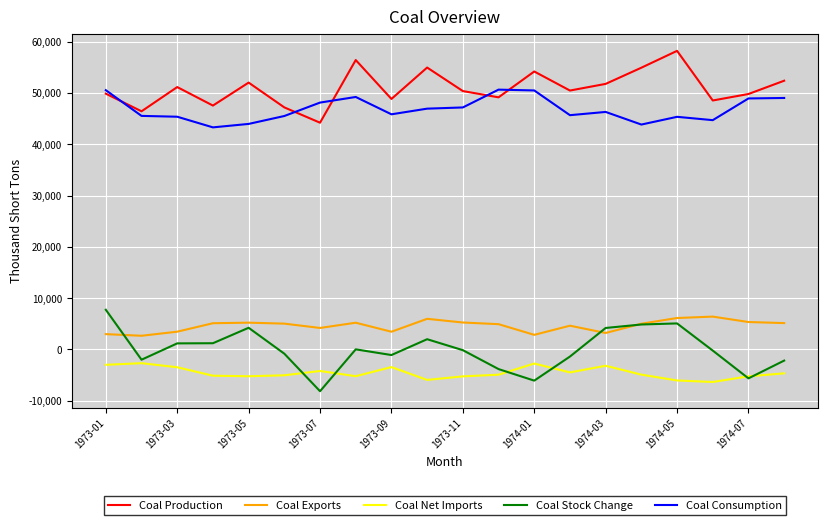

What is the minimum value for Coal Net Imports?

-6342